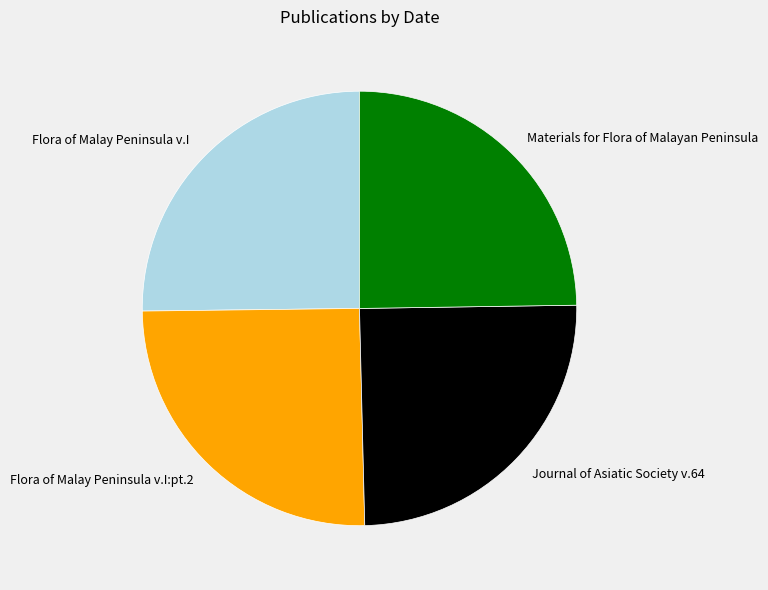

Count the number of slices in the pie.

4